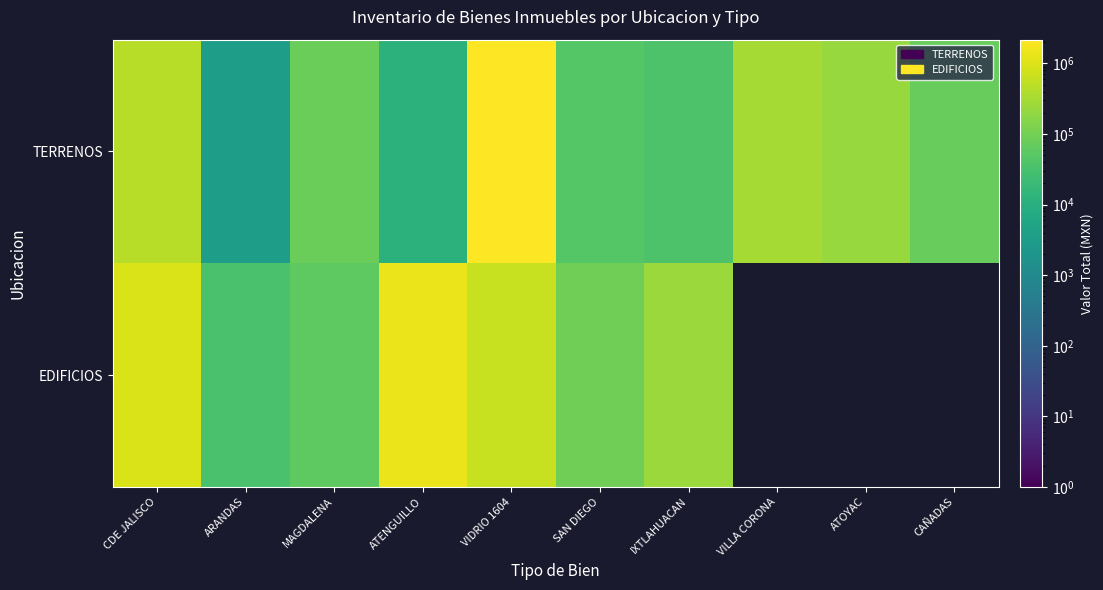

At which category does the chart reach its peak across all series?

VIDRIO 1604